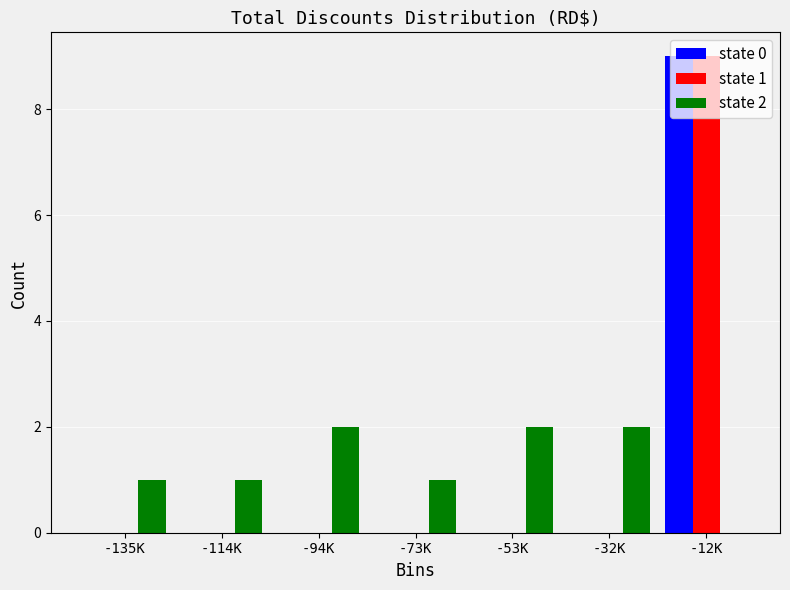

Is the value of state 2 at -114K greater than the value of state 1 at -32K?

Yes